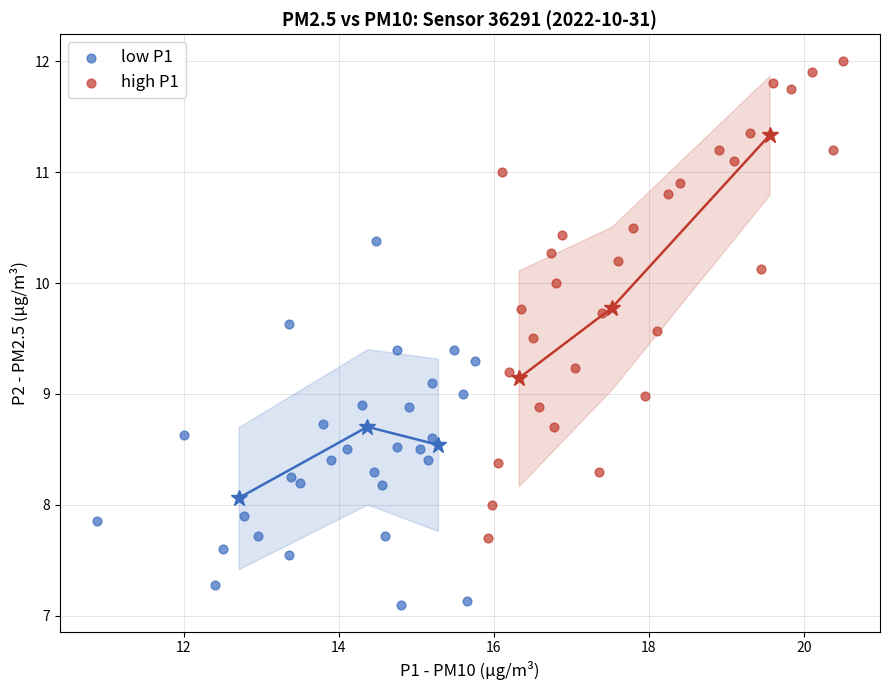

Which series has the largest Y range (max minus min)?

high P1